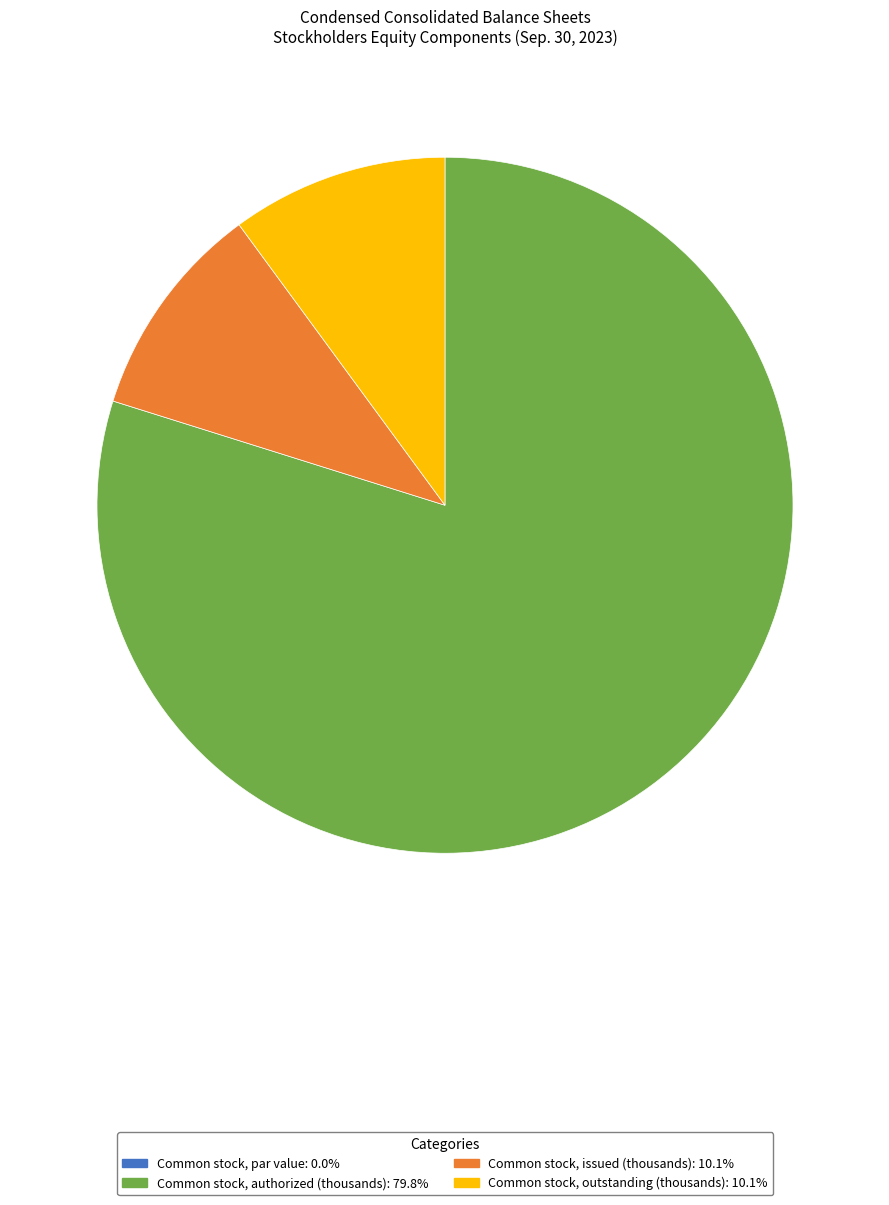

True or false: Common stock, authorized (thousands) accounts for 86% of the total.

False